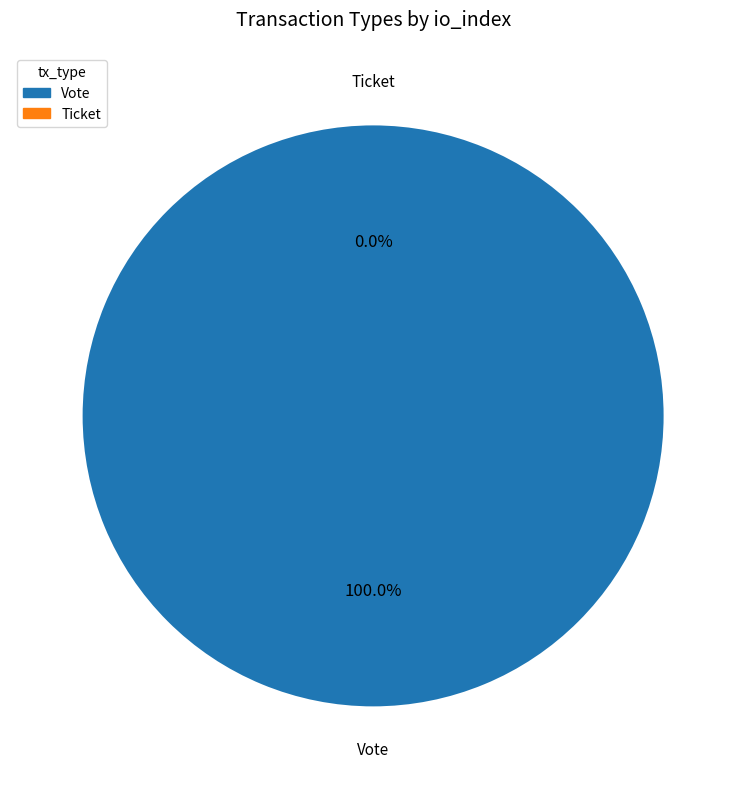

Is it true that Ticket is 8% of the pie?

False